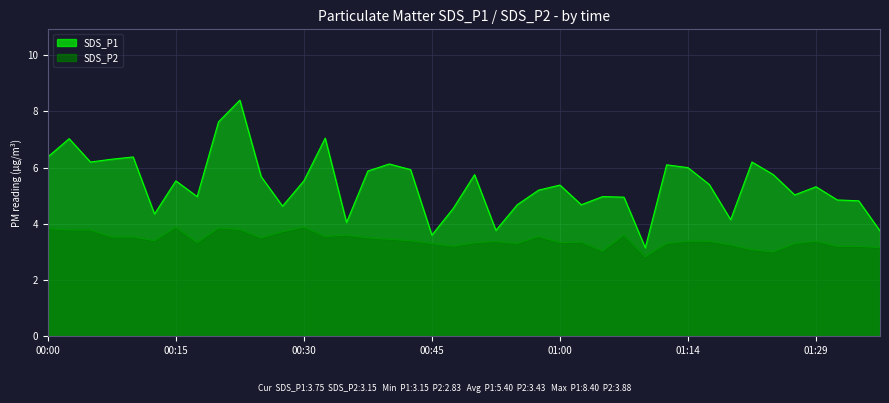

Which series has the largest total across all categories?

SDS_P1